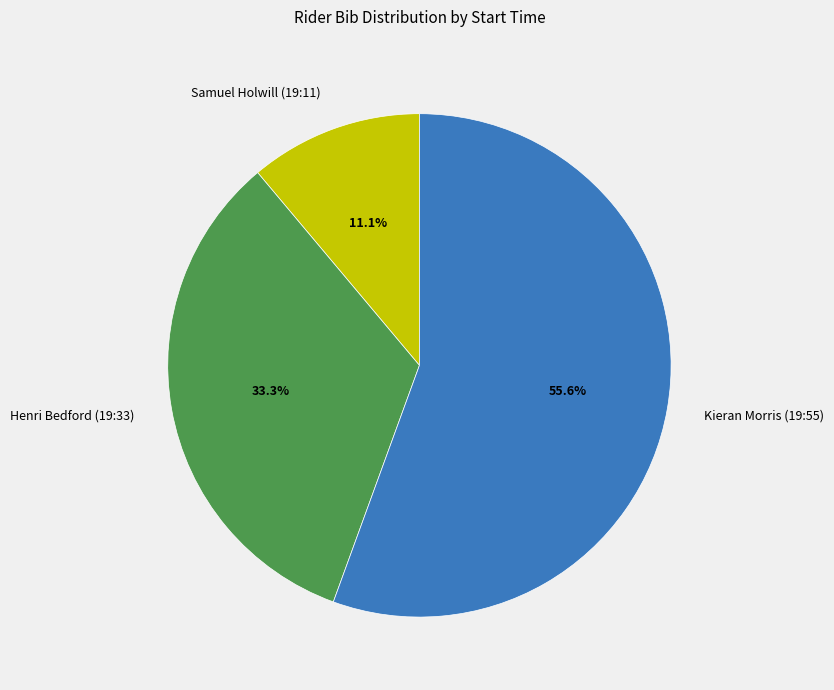

What percentage is the Samuel Holwill (19:11) slice, to the nearest percent?

11%